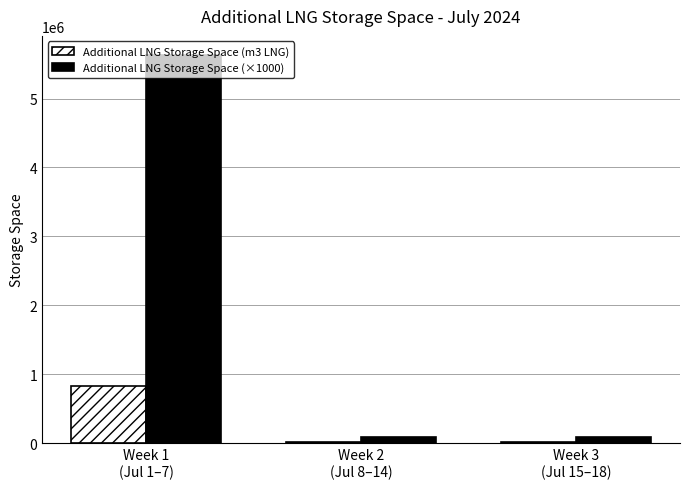

What is the maximum value for Additional LNG Storage Space (×1000)?

5627086.0